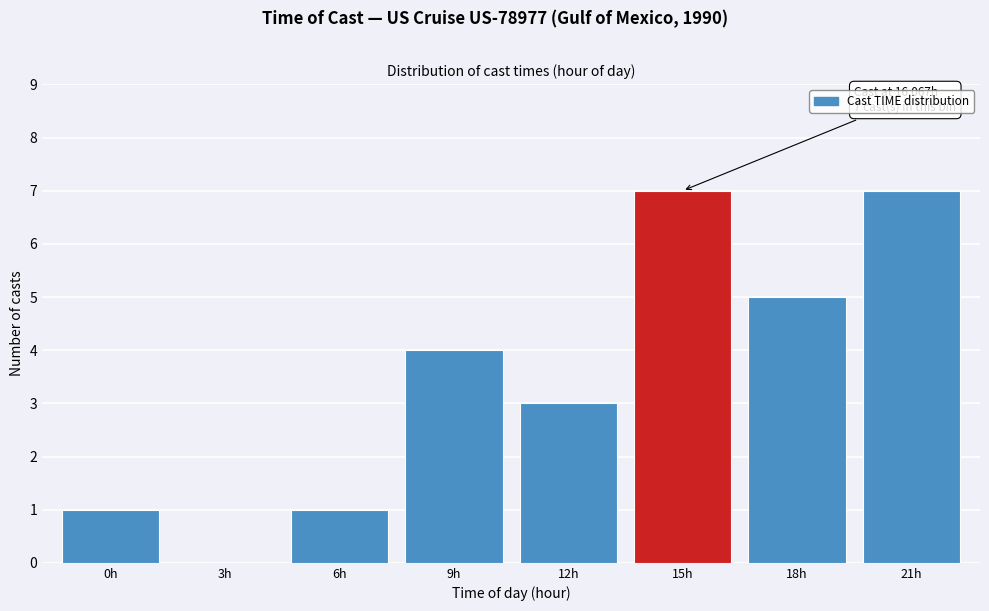

Reading left to right, extract all data points from this chart.

0h=1	3h=0	6h=1	9h=4	12h=3	15h=7	18h=5	21h=7